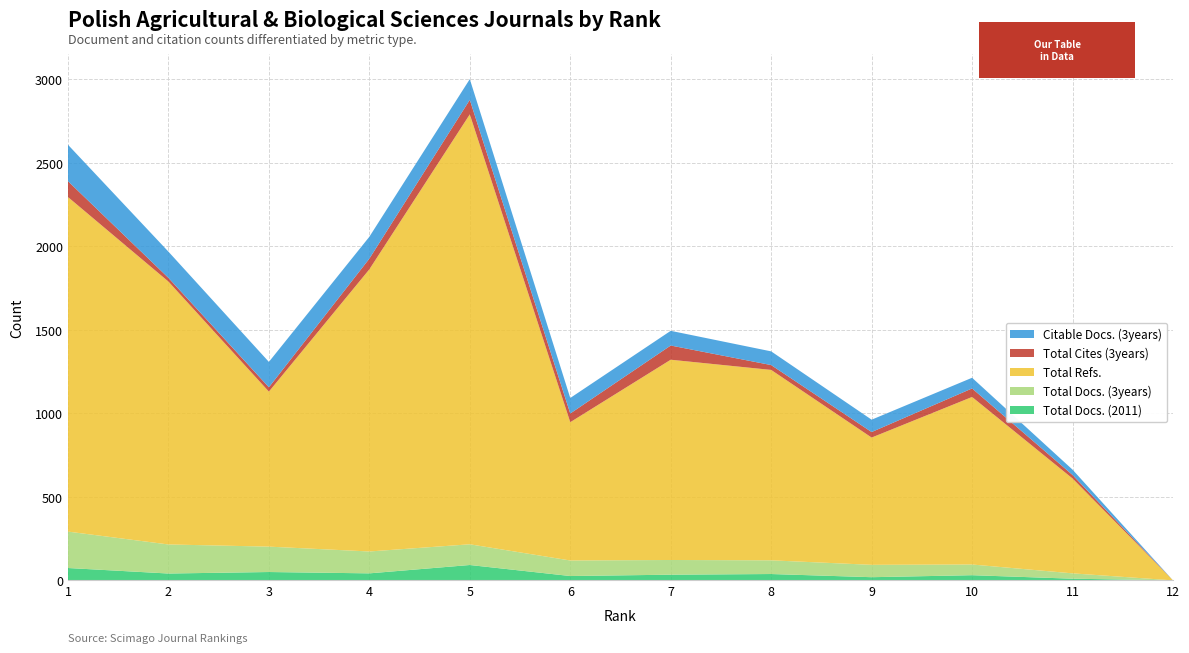

Reading right to left, transcribe all the data shown in this chart.

Total Docs. (2011): 12=0	11=10	10=31	9=19	8=38	7=34	6=26	5=92	4=42	3=50	2=41	1=74
Total Docs. (3years): 12=0	11=32	10=64	9=74	8=82	7=88	6=93	5=124	4=131	3=152	2=174	1=218
Total Refs.: 12=0	11=568	10=1003	9=762	8=1140	7=1199	6=828	5=2574	4=1689	3=928	2=1574	1=2003
Total Cites (3years): 12=0	11=21	10=51	9=33	8=29	7=85	6=52	5=87	4=64	3=26	2=22	1=95
Citable Docs. (3years): 12=0	11=32	10=64	9=74	8=82	7=88	6=93	5=124	4=131	3=152	2=157	1=218